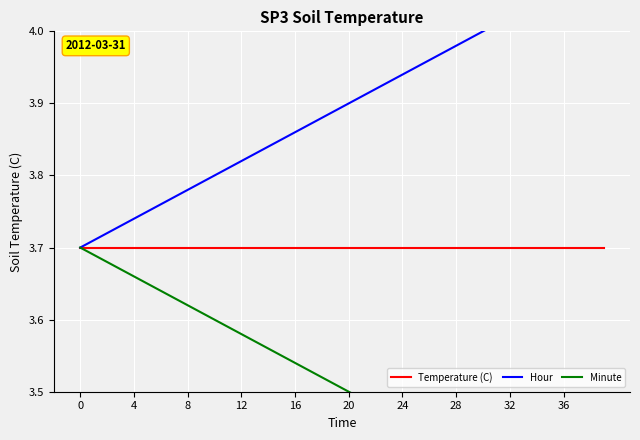

What are all the series names shown in the legend?

Temperature (C), Hour, Minute